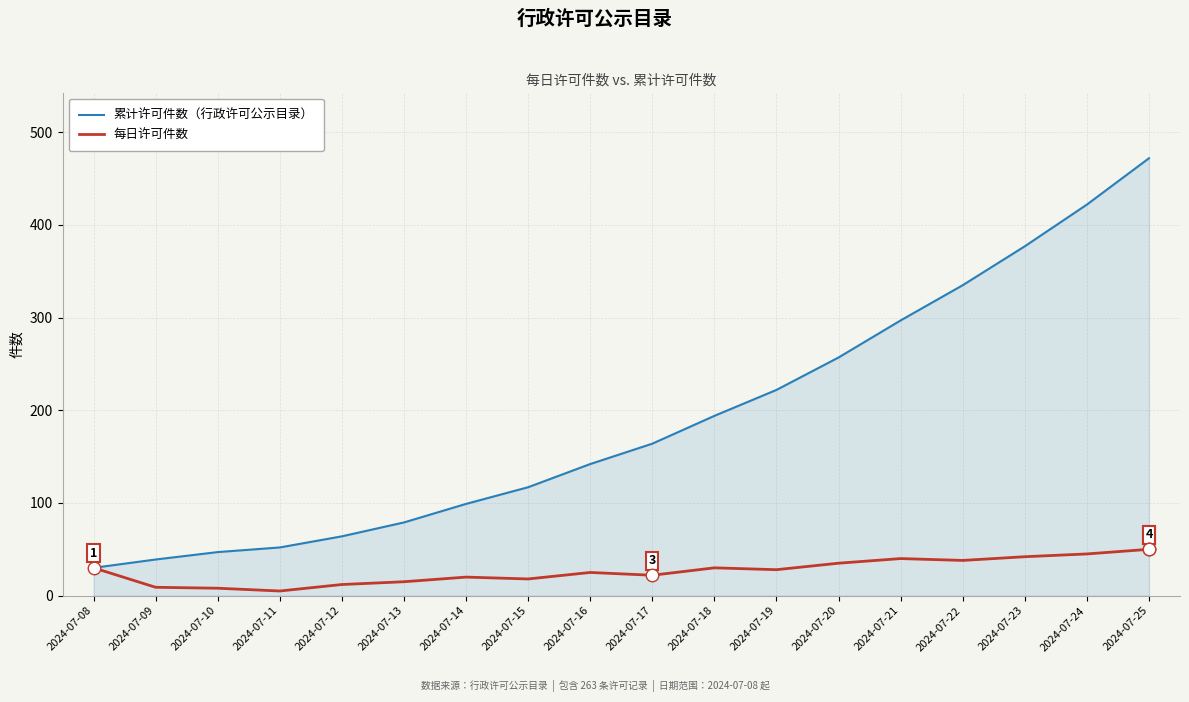

What is the spread (max minus min) of values at 2024-07-15?

99